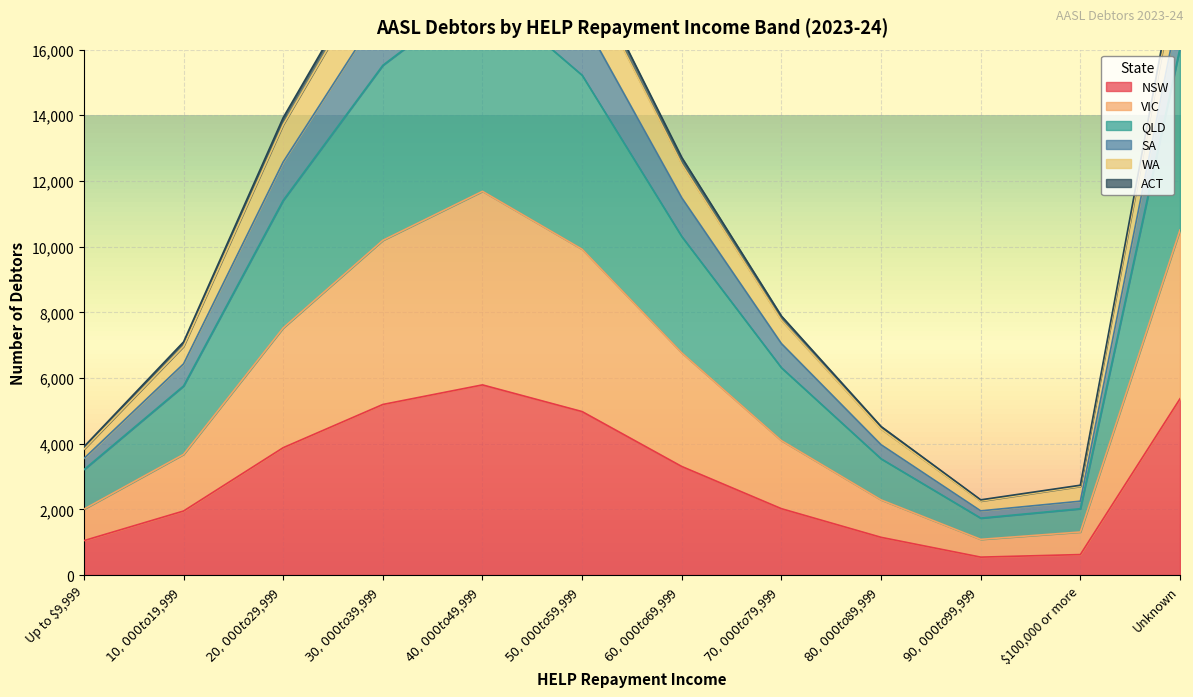

Where is the first local minimum for WA?

$90,000 to $99,999